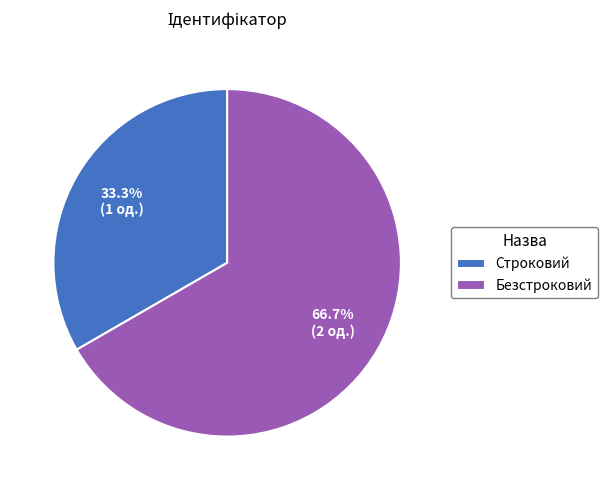

To the nearest percent, what portion does Безстроковий represent?

67%